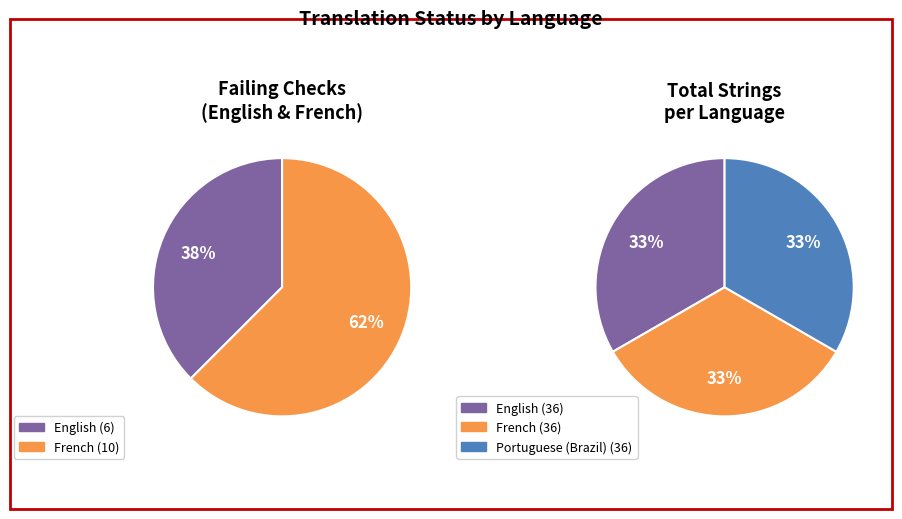

What portion of the pie excludes French?

37.5%